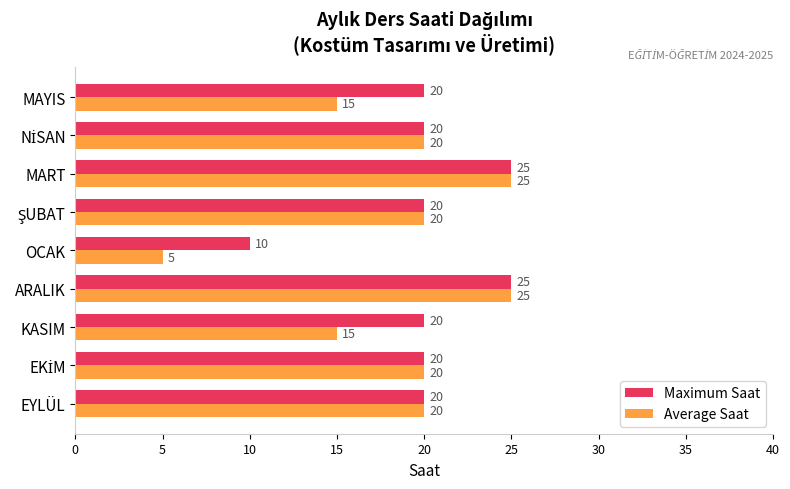

True or false: Maximum Saat has a value of 9 at EYLÜL.

False